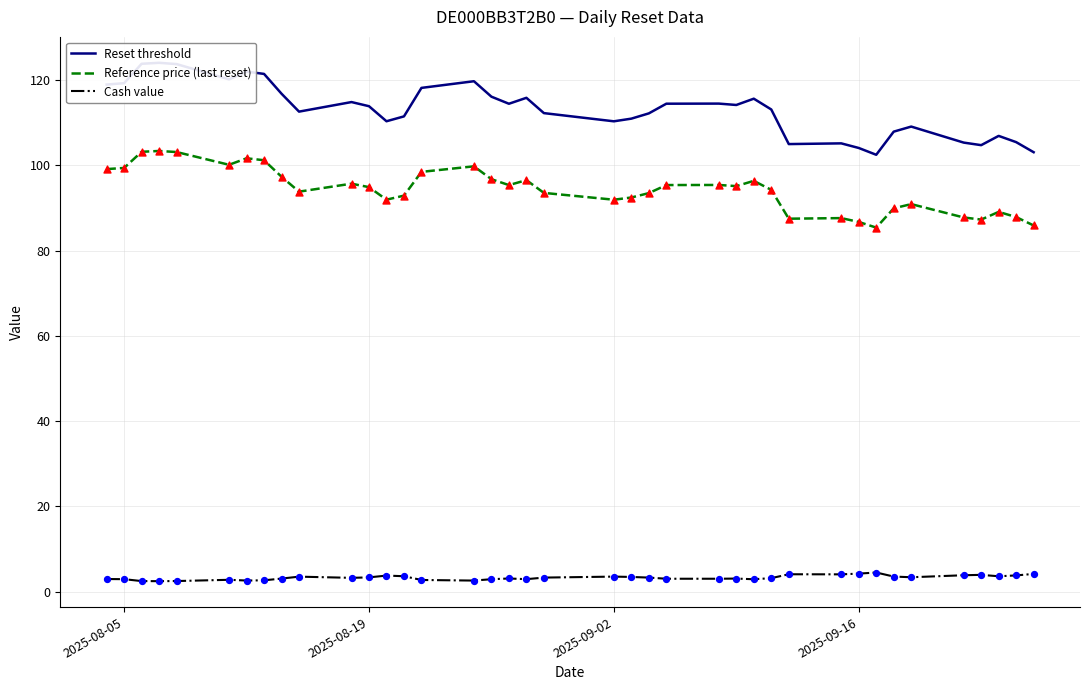

What are all the series names shown in the legend?

Reset threshold, Reference price (last reset), Cash value